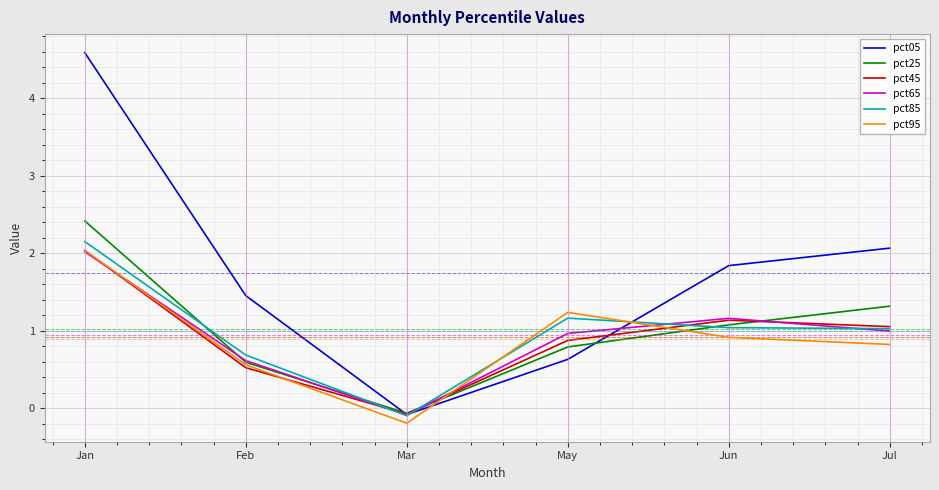

List the labels in order of pct25 value, largest first.

Jan, Jul, Jun, May, Feb, Mar